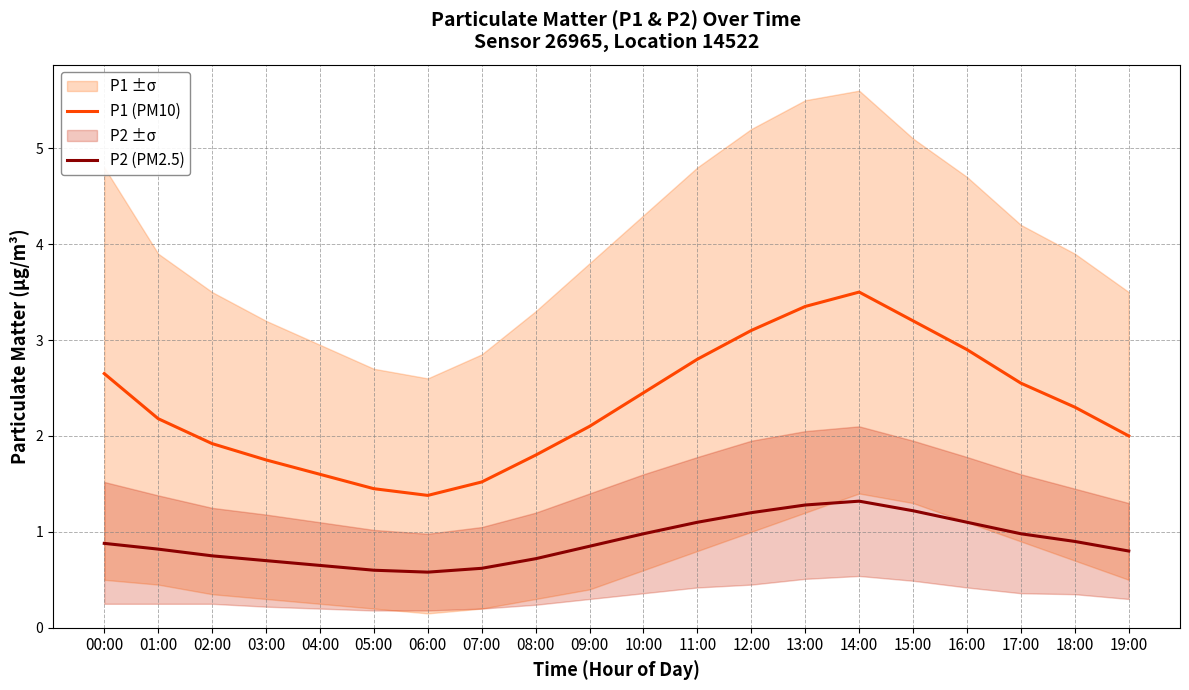

Reading left to right, extract all data points from this chart.

P1 (PM10): 00:00=2.6	01:00=2.2	02:00=1.9	03:00=1.8	04:00=1.6	05:00=1.4	06:00=1.4	07:00=1.5	08:00=1.8	09:00=2.1	10:00=2.5	11:00=2.8	12:00=3.1	13:00=3.4	14:00=3.5	15:00=3.2	16:00=2.9	17:00=2.5	18:00=2.3	19:00=2.0
P2 (PM2.5): 00:00=0.9	01:00=0.8	02:00=0.8	03:00=0.7	04:00=0.7	05:00=0.6	06:00=0.6	07:00=0.6	08:00=0.7	09:00=0.8	10:00=1.0	11:00=1.1	12:00=1.2	13:00=1.3	14:00=1.3	15:00=1.2	16:00=1.1	17:00=1.0	18:00=0.9	19:00=0.8